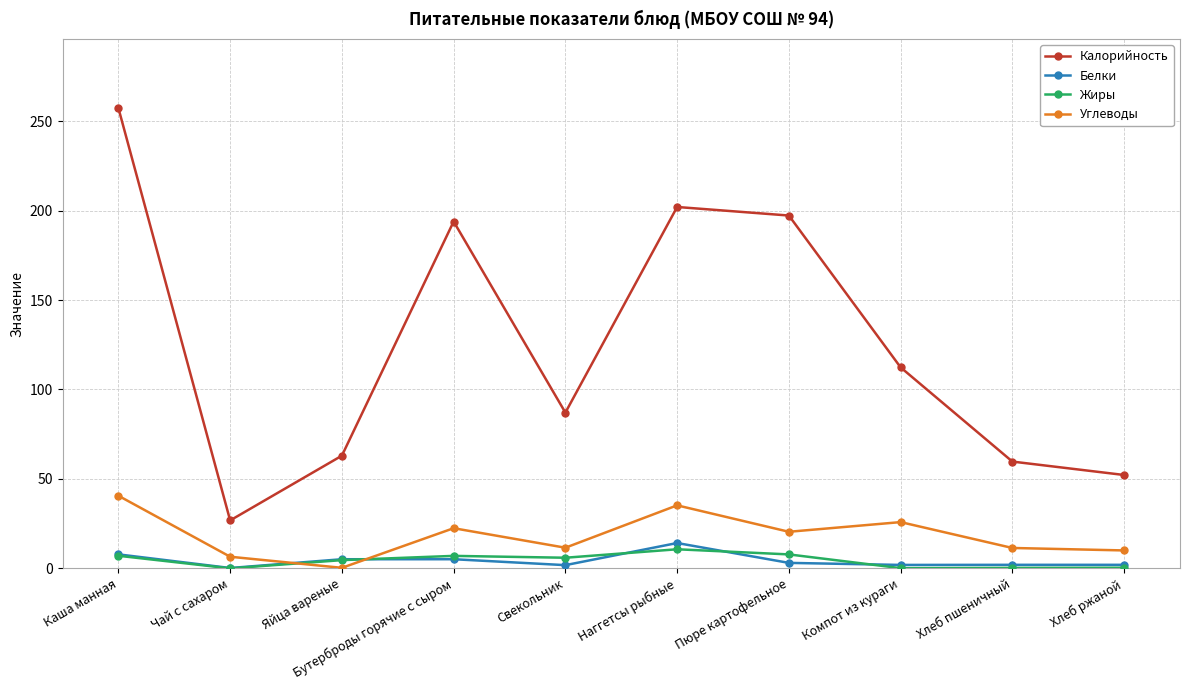

True or false: Жиры has more than 0 points higher than both neighbors.

True